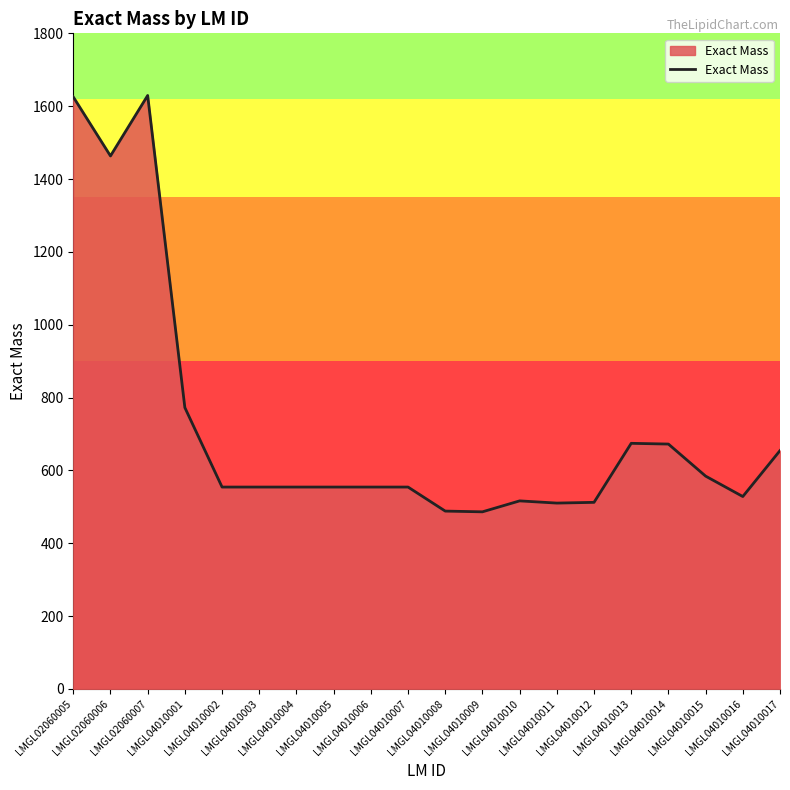

What is the greatest value displayed?

1629.3